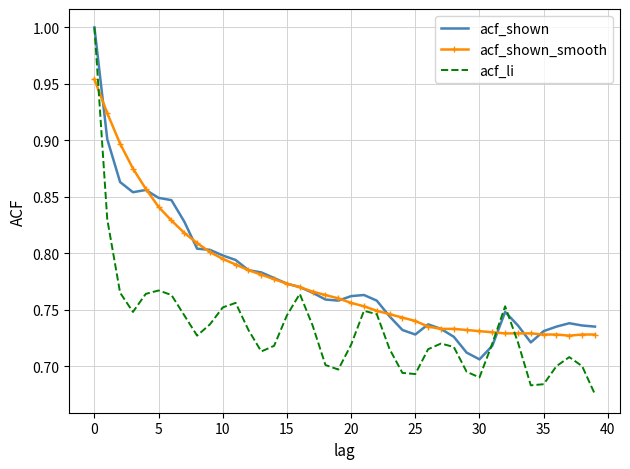

What are all the series names shown in the legend?

acf_shown, acf_shown_smooth, acf_li